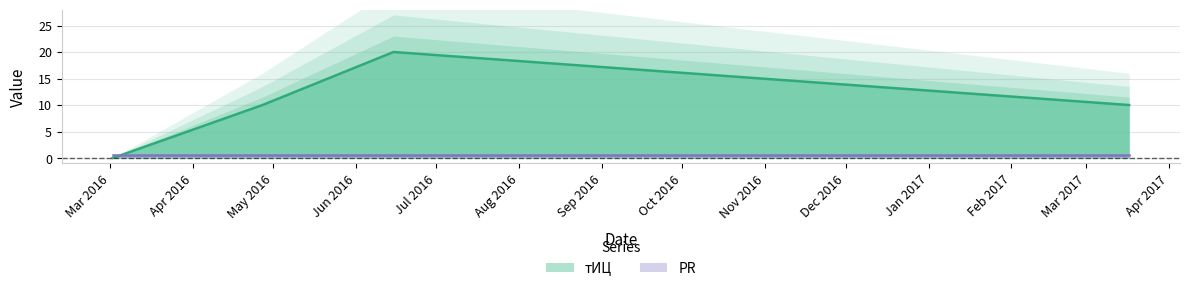

True or false: the data shows 14 at 2017-03-17.

False